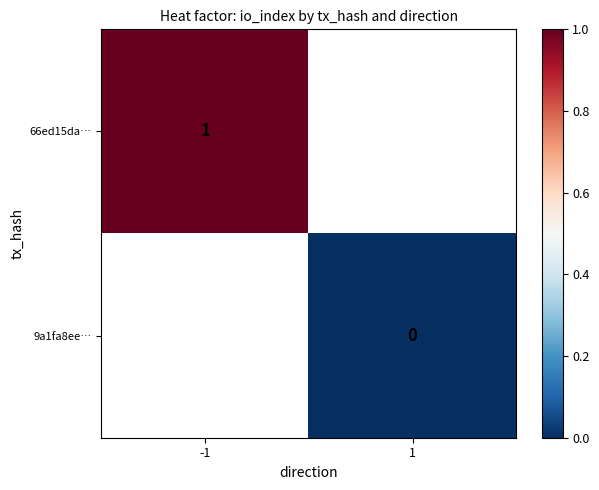

At how many categories does at least one series exceed 0?

1